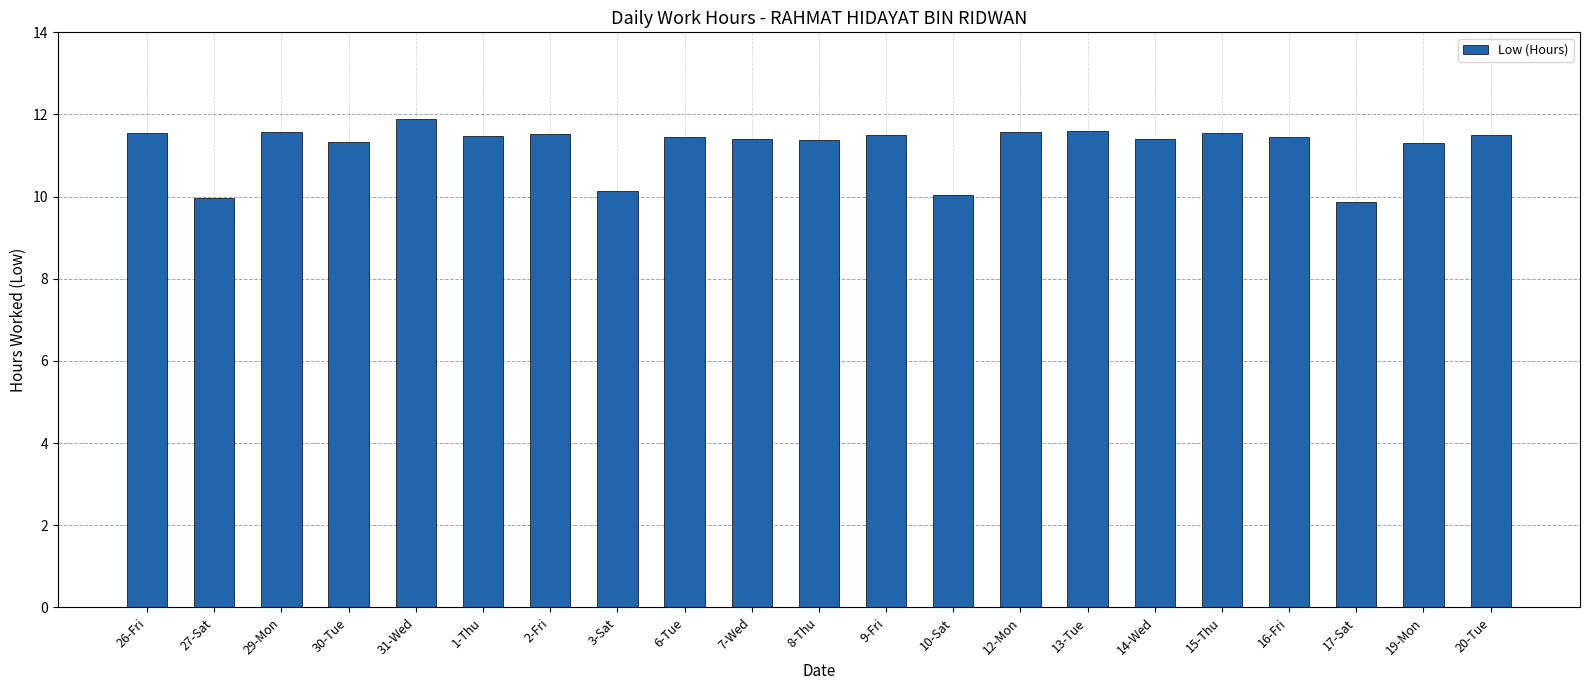

What is the difference between the maximum and minimum values?

2.0